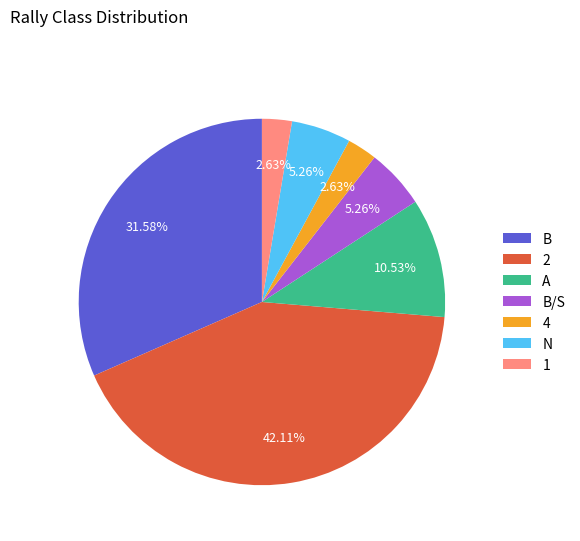

The 4 slice represents 3% of the pie. True or false?

True